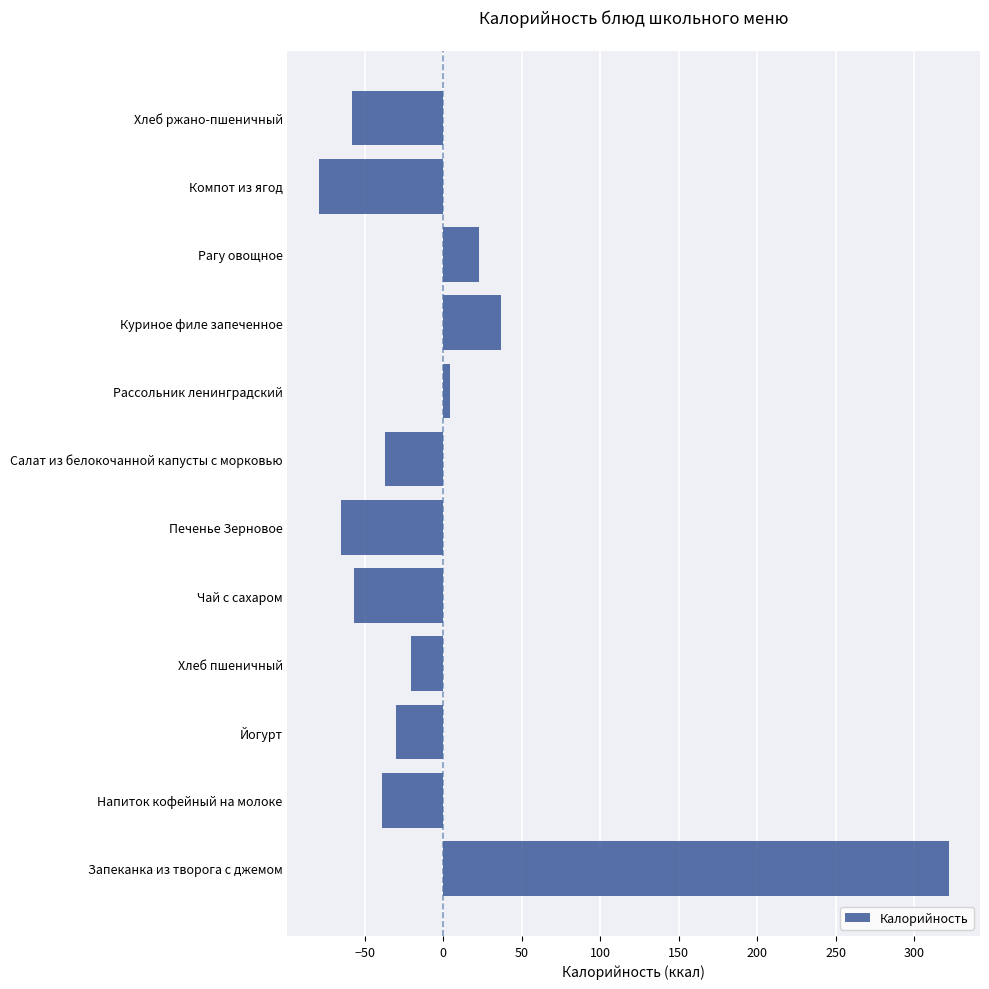

How many bars are there in total?

12